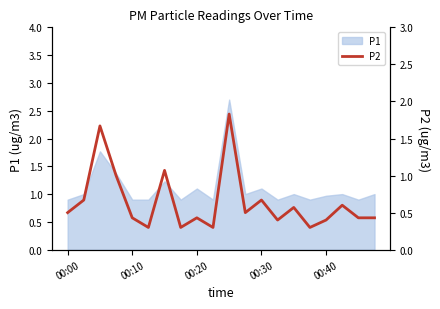

The P1 series shows 1.1 at 00:20. True or false?

True